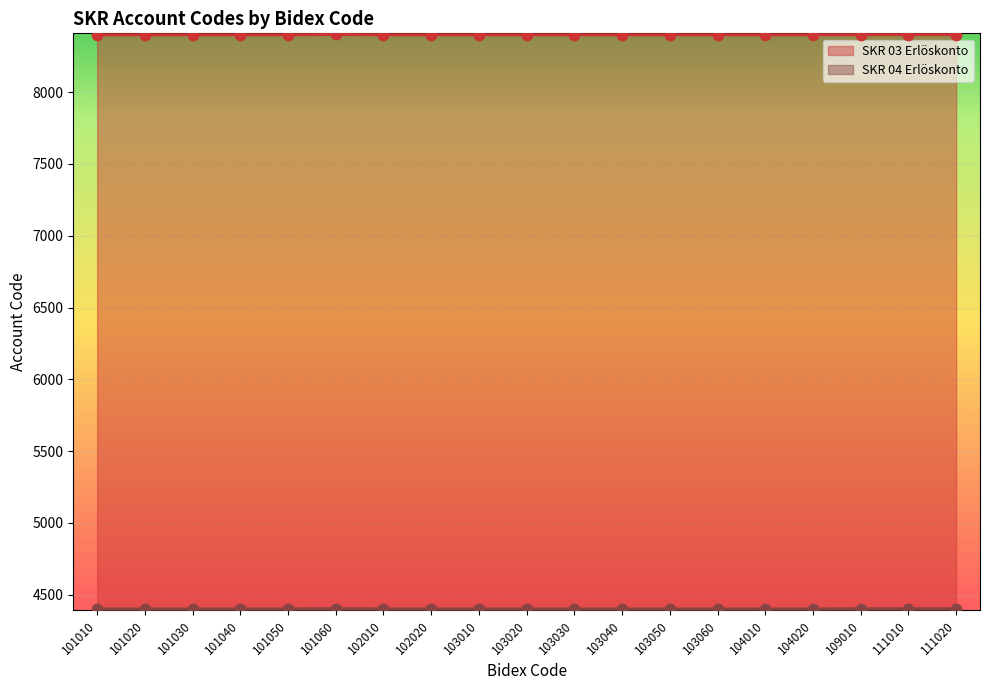

Which series has the largest Y range (max minus min)?

SKR 03 Erlöskonto